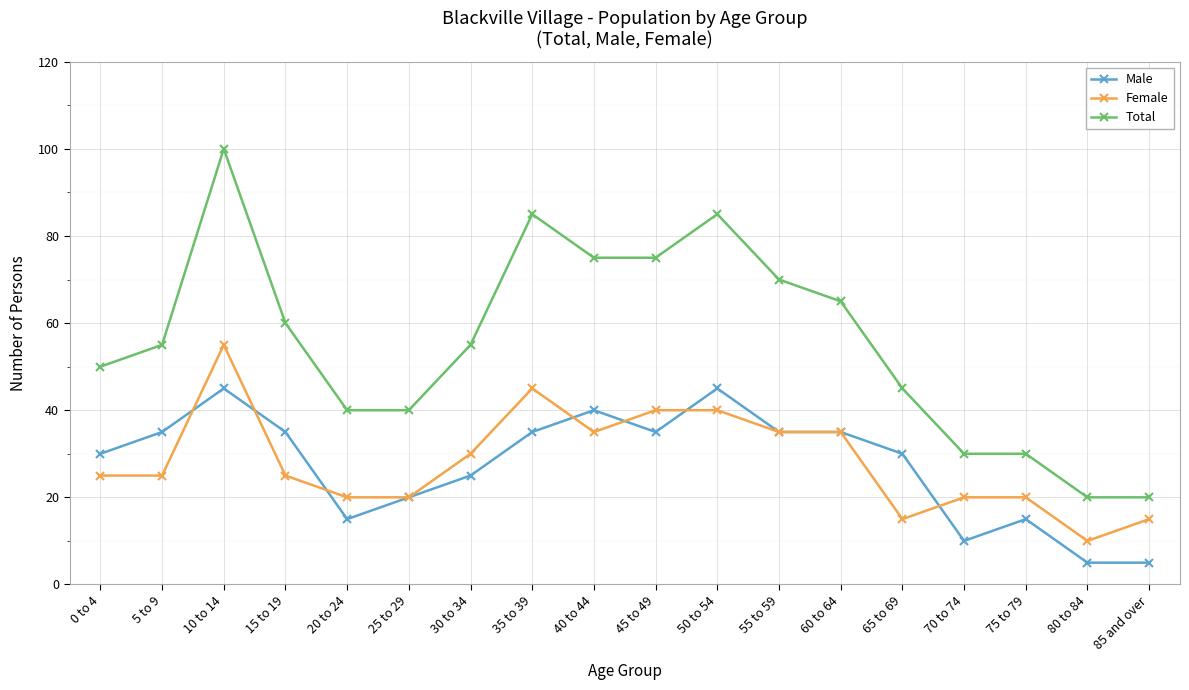

What is the highest value of the Male series?

45